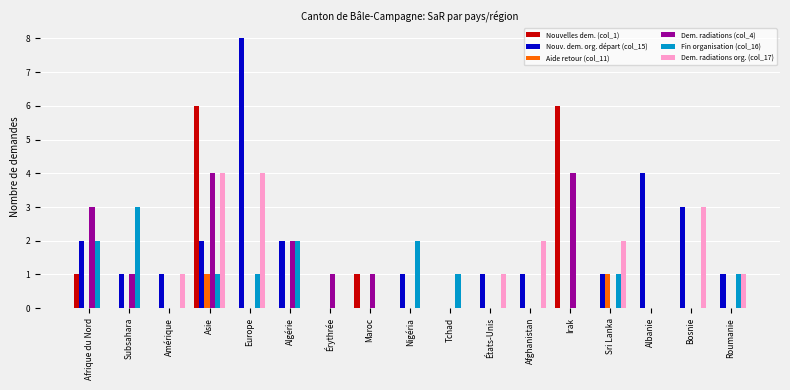

What is the greatest value displayed?

8